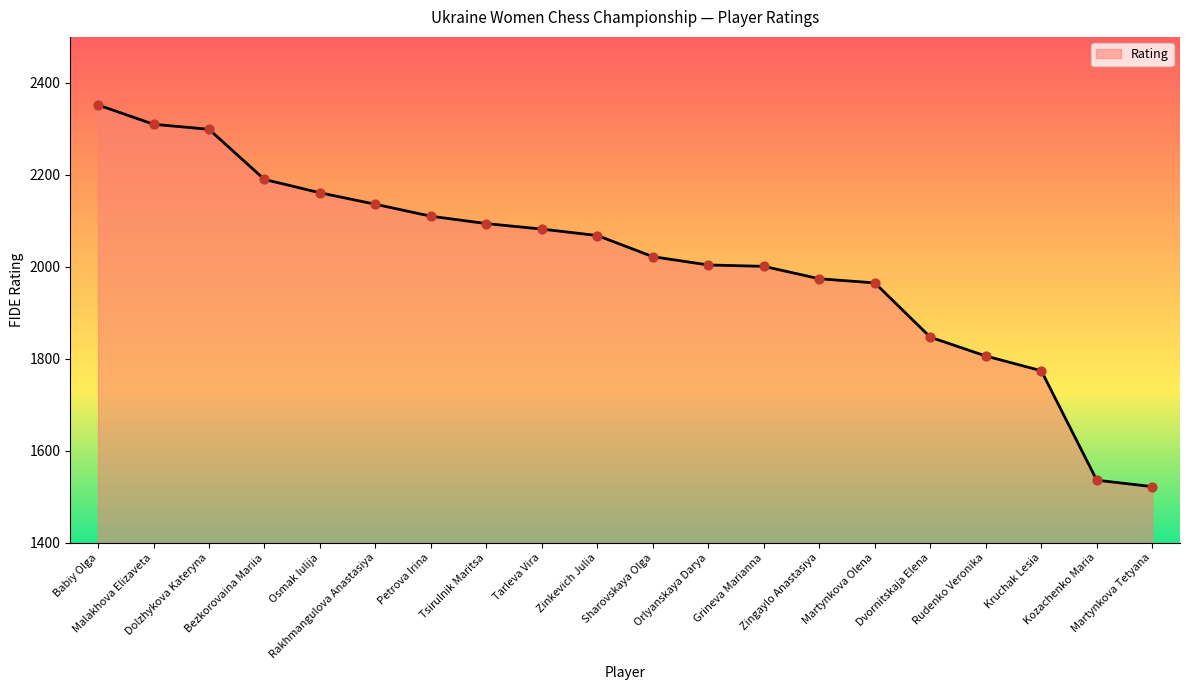

What is the change in value from Orlyanskaya Darya to Zingaylo Anastasiya?

-30